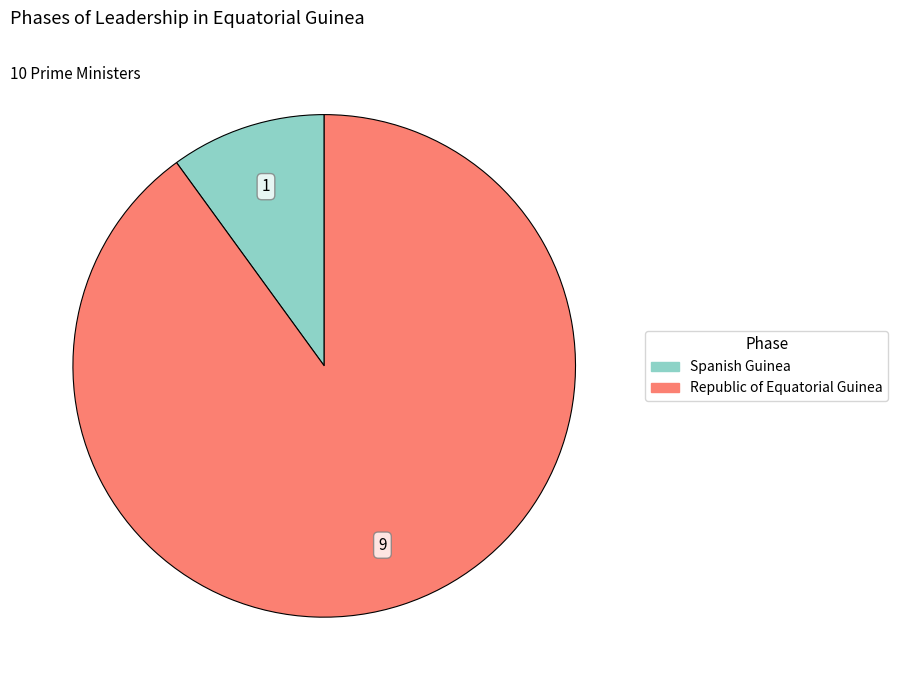

Between Republic of Equatorial Guinea and Spanish Guinea, which is larger?

Republic of Equatorial Guinea